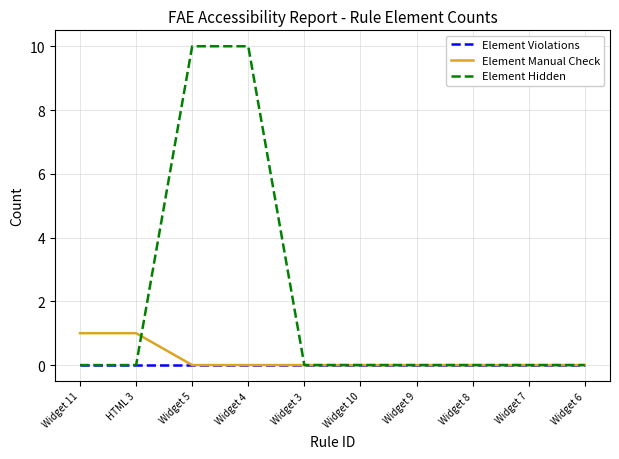

Does the chart display data point markers on the line(s)?

No